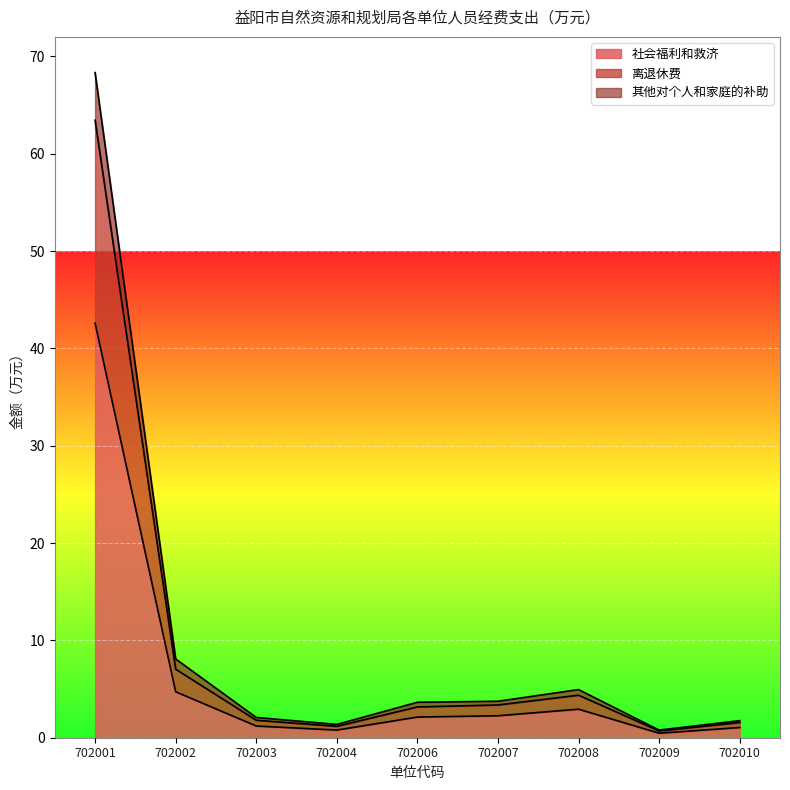

Where is 其他对个人和家庭的补助 nearest to the value 2?

702002